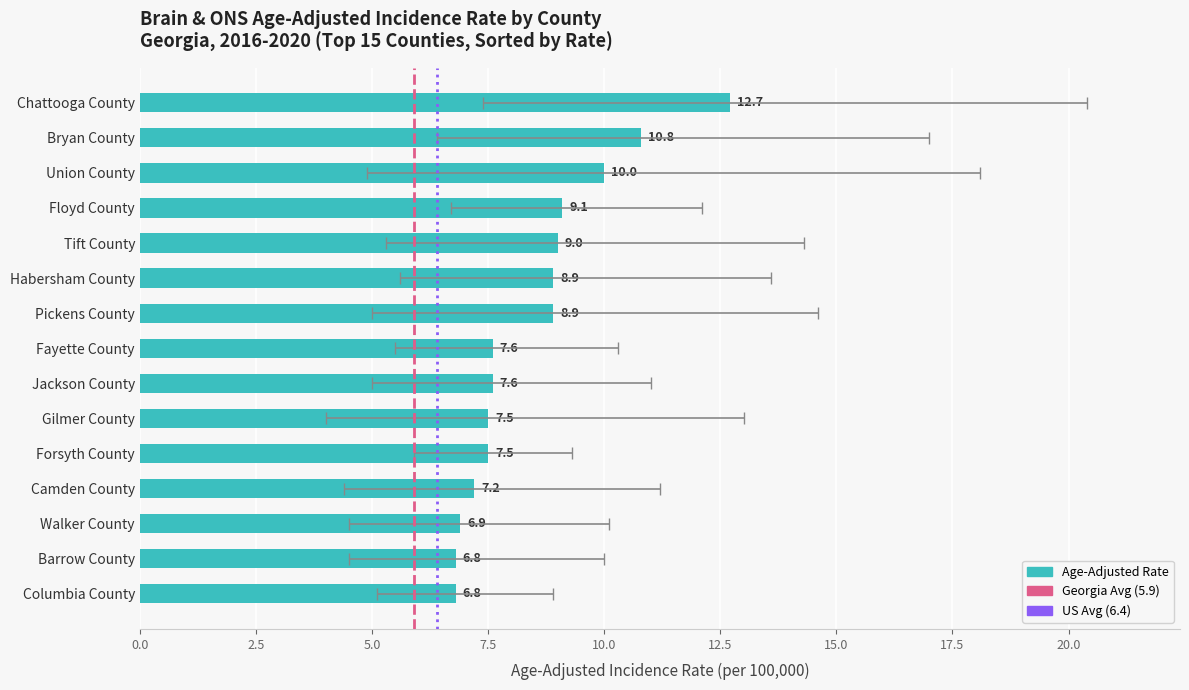

Which has a higher value, Habersham County or Chattooga County?

Chattooga County